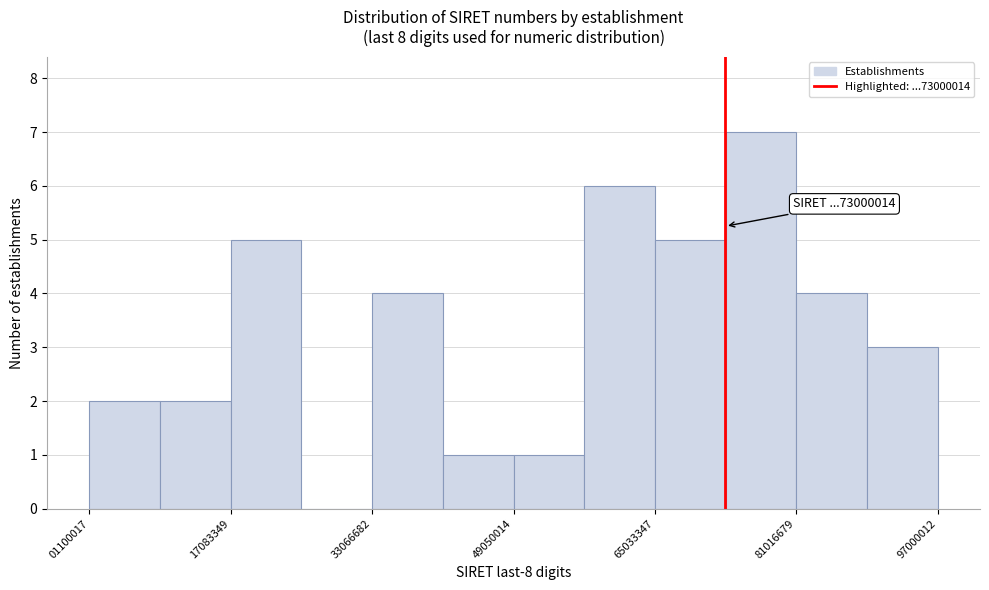

Read against the x-axis, roughly where is the centre of the tallest bar?

78000000